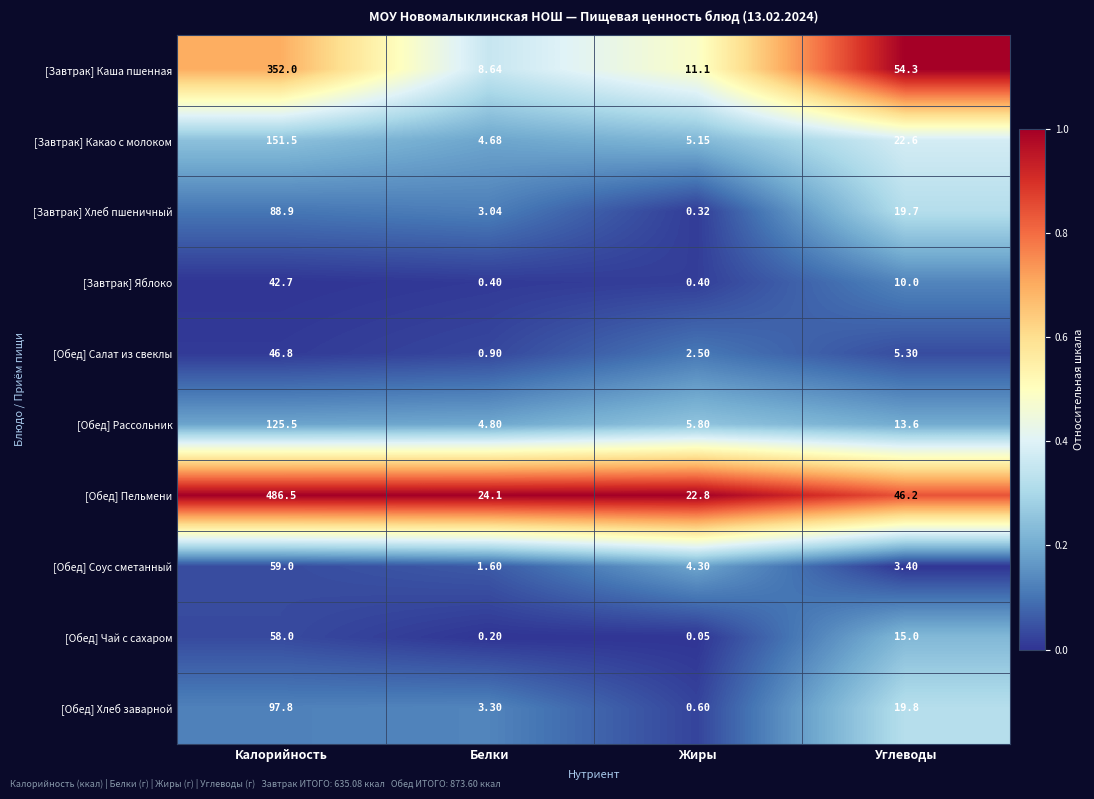

At Жиры, list the series in order from largest to smallest.

[Обед] Пельмени, [Завтрак] Каша пшенная, [Обед] Рассольник, [Завтрак] Какао с молоком, [Обед] Соус сметанный, [Обед] Салат из свеклы, [Обед] Хлеб заварной, [Завтрак] Яблоко, [Завтрак] Хлеб пшеничный, [Обед] Чай с сахаром